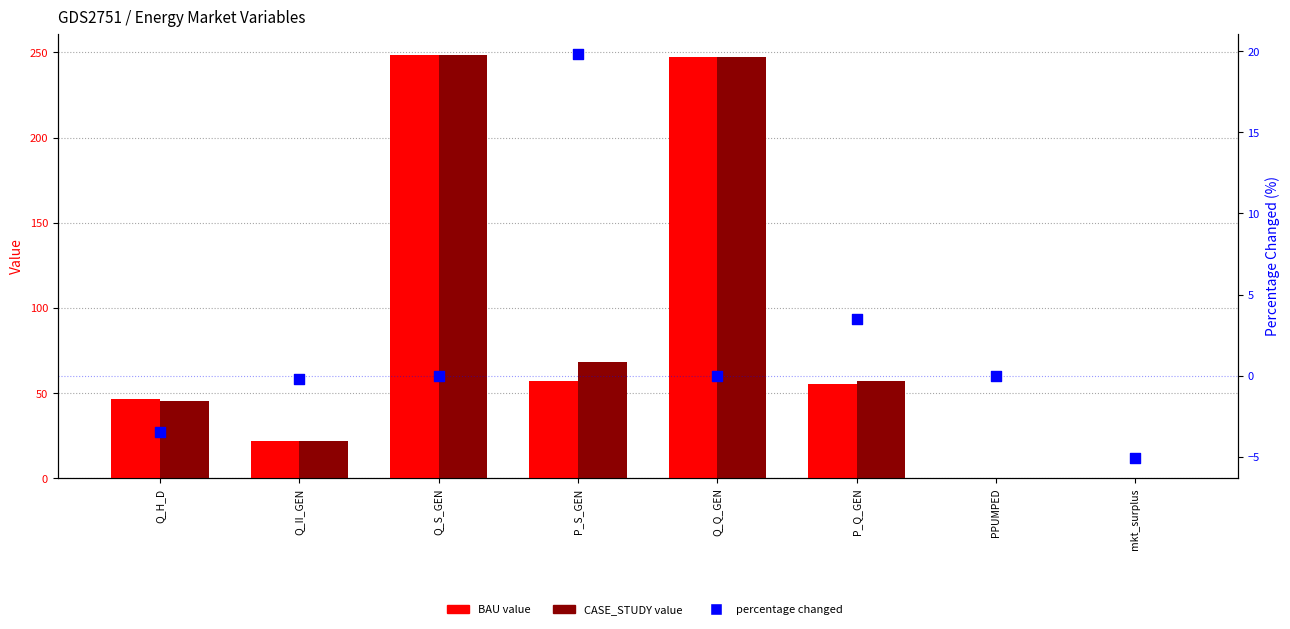

Is the value of CASE_STUDY at Q_Q_GEN greater than the value of percentage changed at Q_II_GEN?

Yes